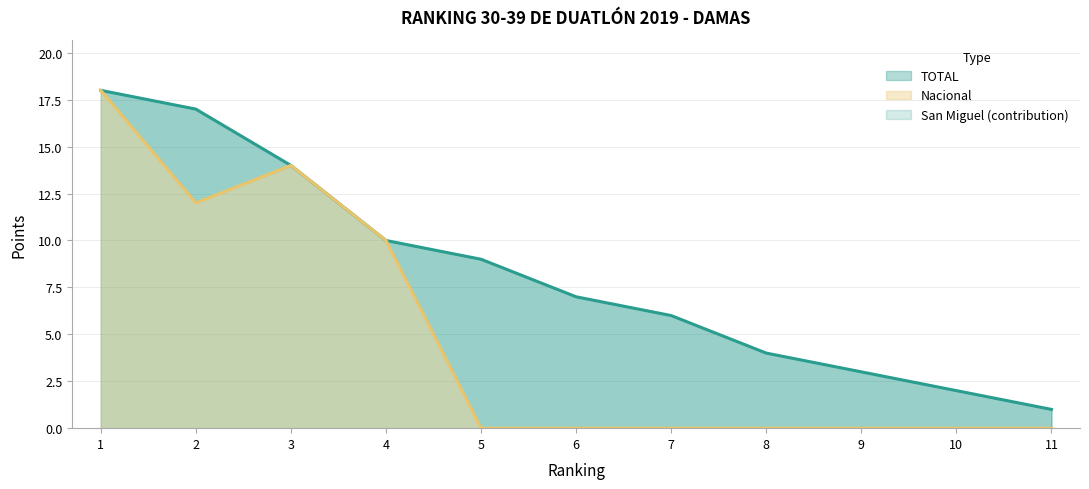

Which has a higher value, 9 or 6?

6